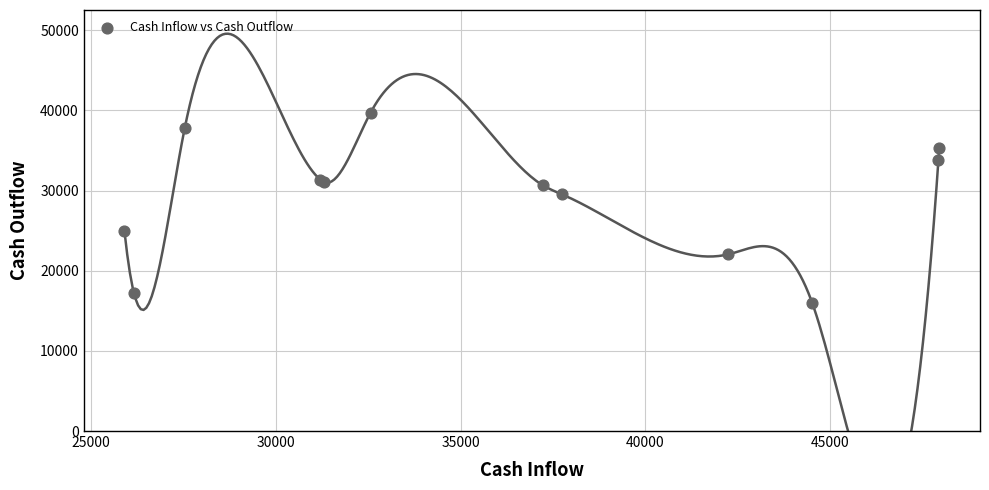

What Y value in the scatter plot is closest to 27822?

29513